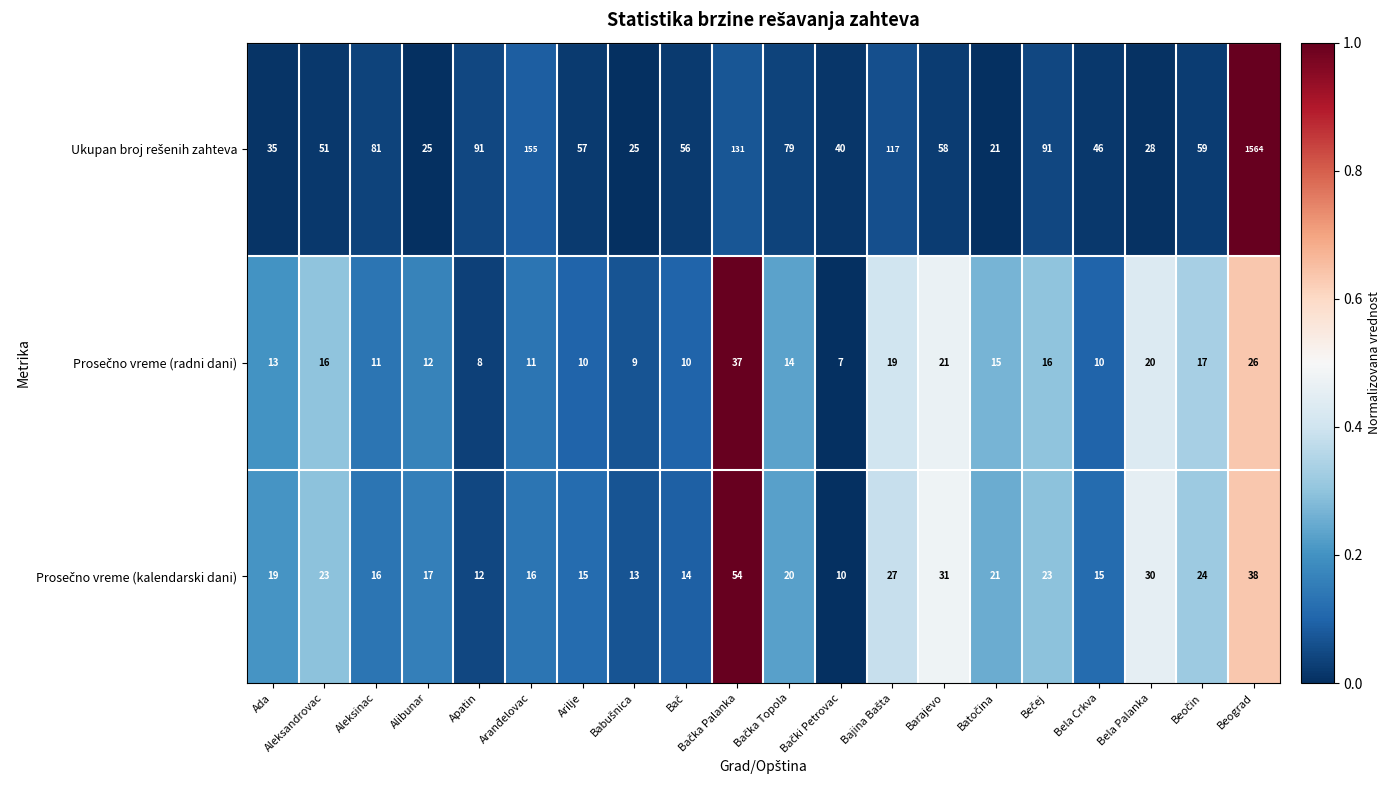

What is the spread (max minus min) of values at Aranđelovac?

144